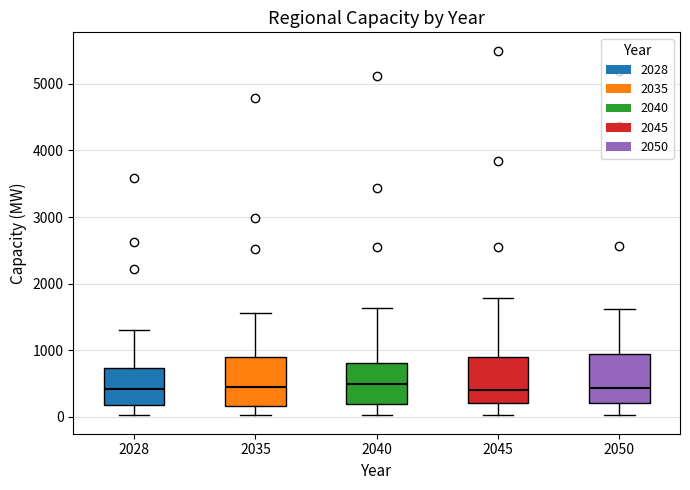

Where is the upper edge of the box at x = 2050 on the y-axis? The values are not printed on the chart, so give them approximately, as read against the axis.

900